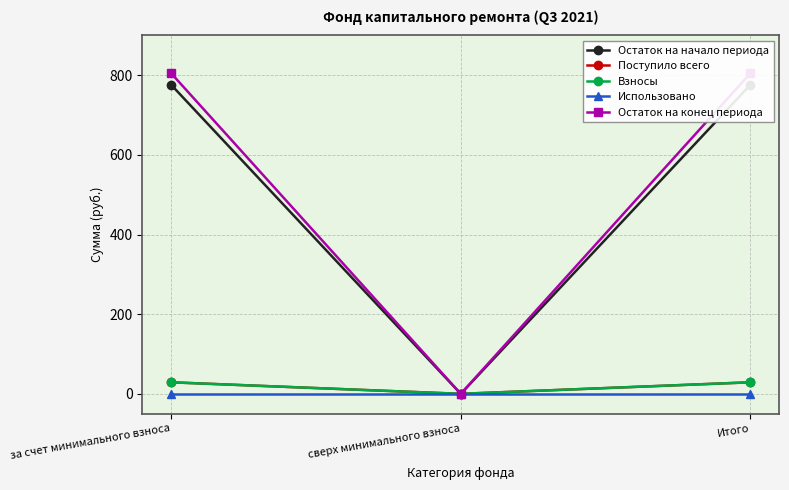

True or false: Остаток на конец периода has a value of 362.9 at за счет минимального взноса.

False